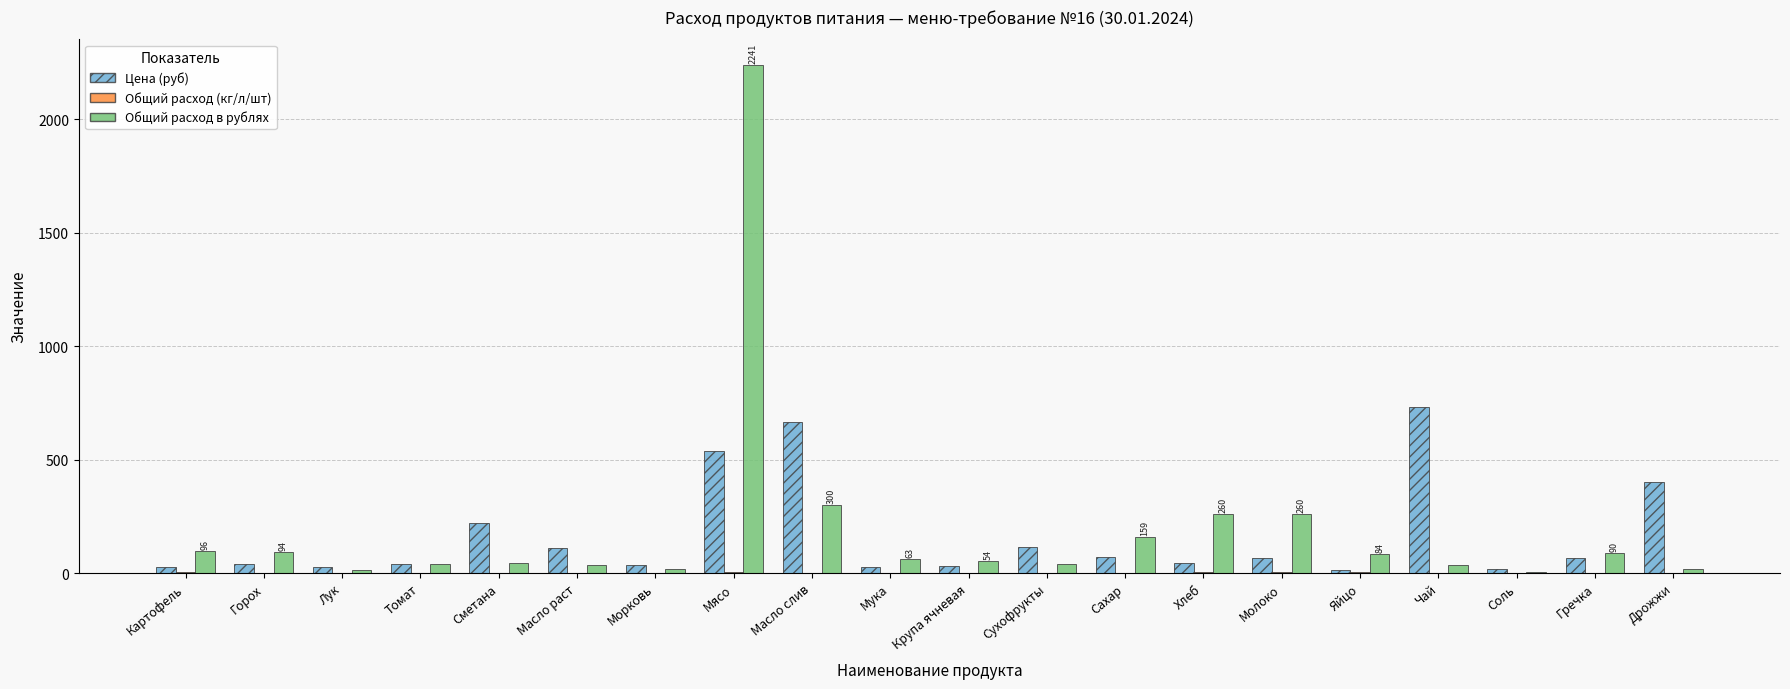

What is the sum of the Общий расход в рублях values at Масло слив and Крупа ячневая?

353.9